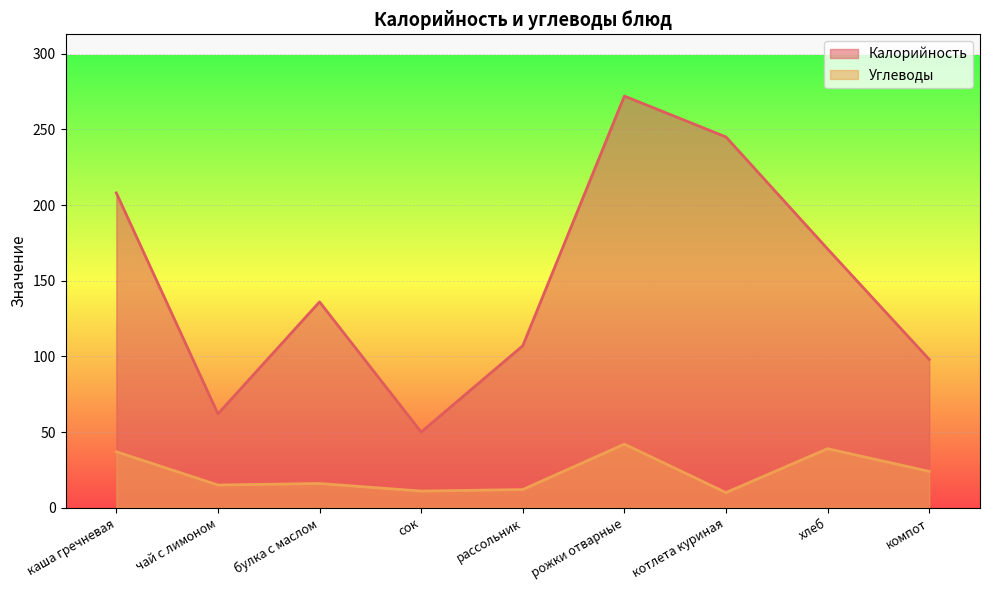

Is it true that Углеводы equals 6 at сок?

False